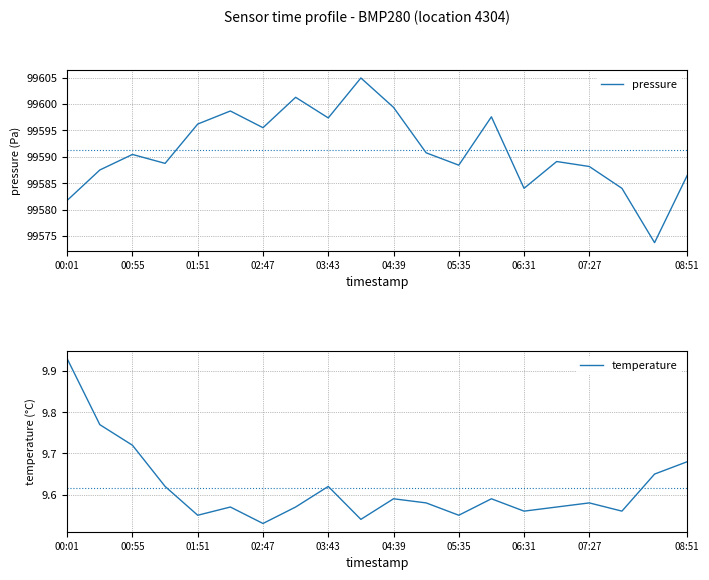

True or false: pressure has more than 2 points higher than both neighbors.

True